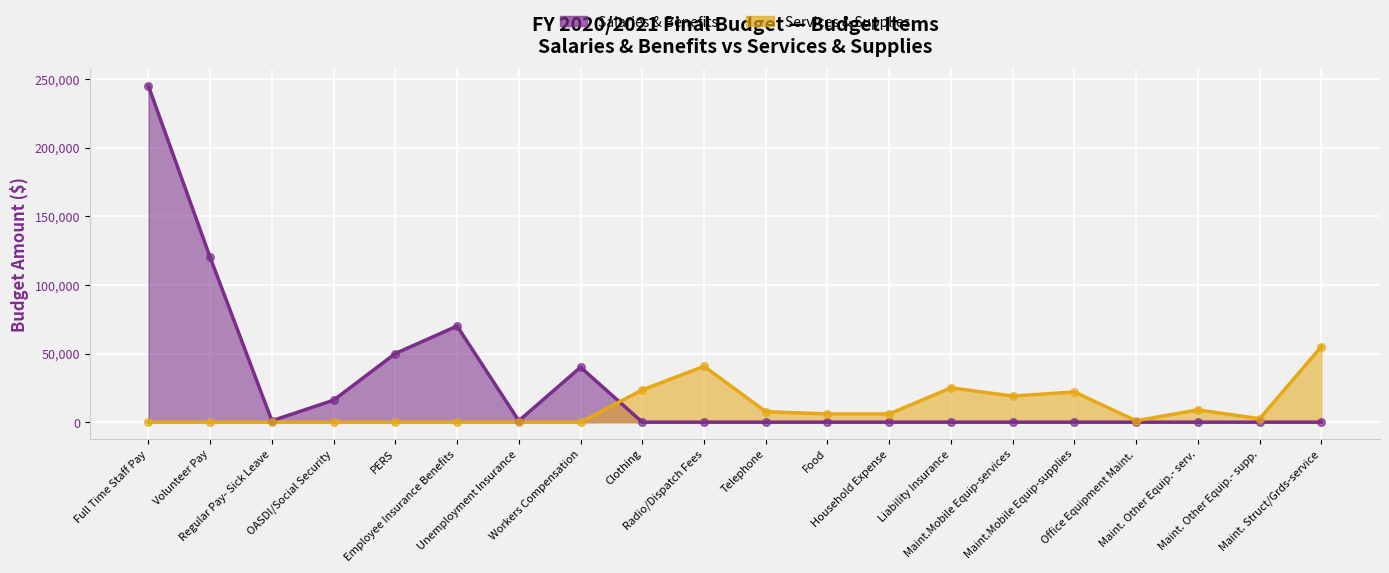

At how many categories does at least one series exceed 131920?

1